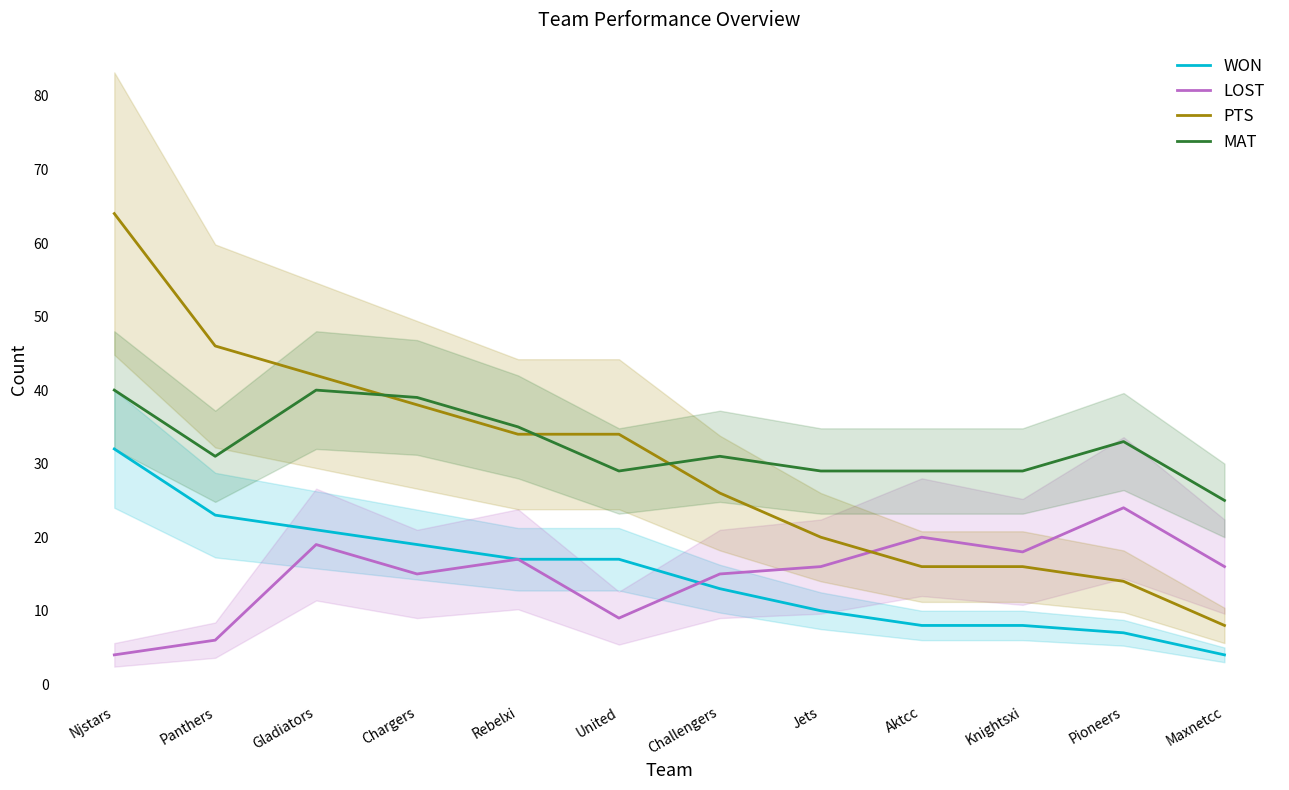

Reading left to right, extract all data points from this chart.

WON: Njstars=32	Panthers=23	Gladiators=21	Chargers=19	Rebelxi=17	United=17	Challengers=13	Jets=10	Aktcc=8	Knightsxi=8	Pioneers=7	Maxnetcc=4
LOST: Njstars=4	Panthers=6	Gladiators=19	Chargers=15	Rebelxi=17	United=9	Challengers=15	Jets=16	Aktcc=20	Knightsxi=18	Pioneers=24	Maxnetcc=16
PTS: Njstars=64	Panthers=46	Gladiators=42	Chargers=38	Rebelxi=34	United=34	Challengers=26	Jets=20	Aktcc=16	Knightsxi=16	Pioneers=14	Maxnetcc=8
MAT: Njstars=40	Panthers=31	Gladiators=40	Chargers=39	Rebelxi=35	United=29	Challengers=31	Jets=29	Aktcc=29	Knightsxi=29	Pioneers=33	Maxnetcc=25